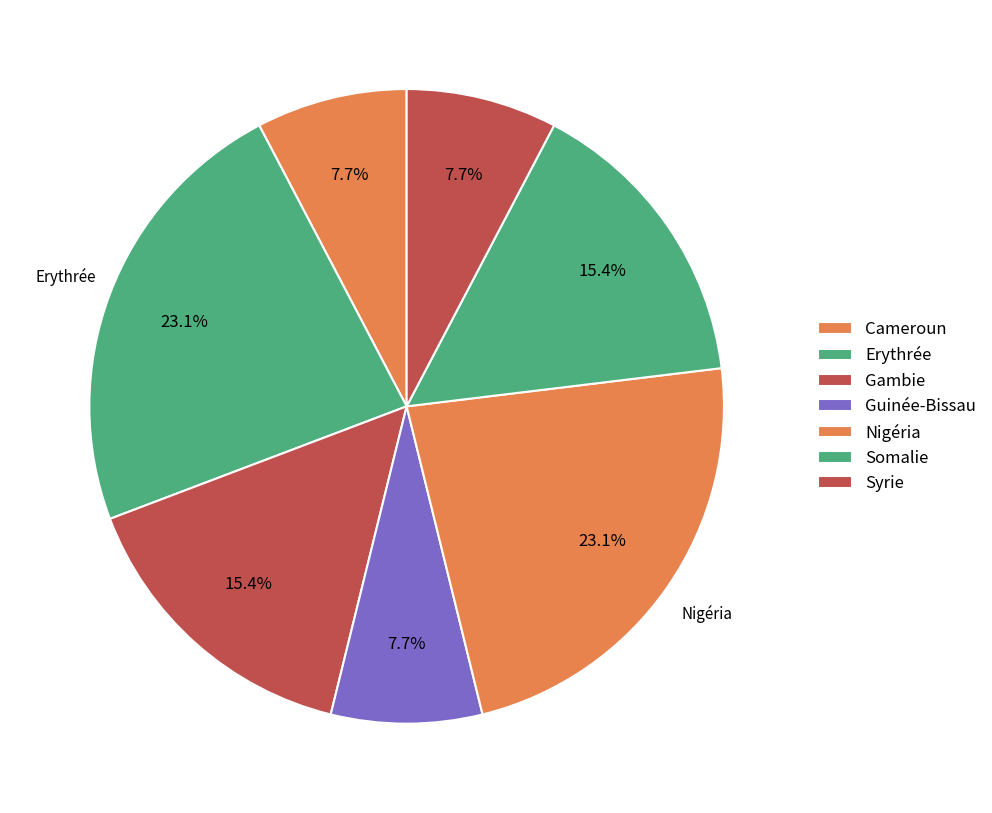

How many segments does this pie chart have?

7